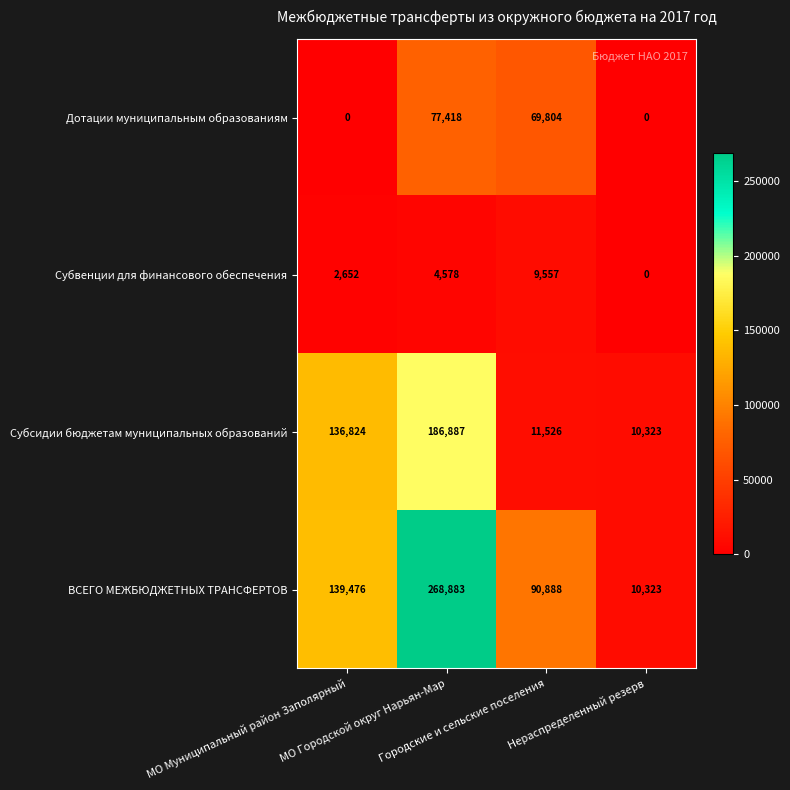

What is the greatest value displayed?

268883